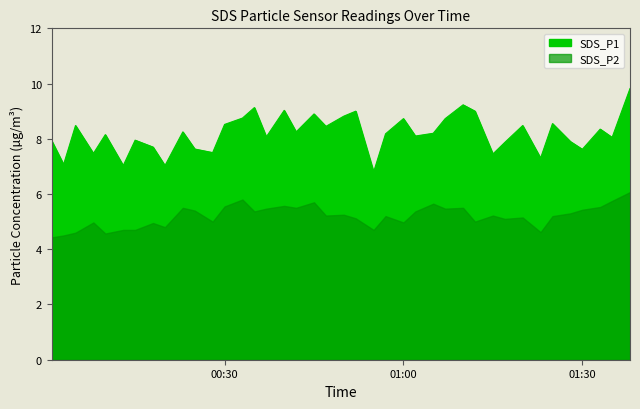

Where does the data first go above 8?

2023/06/18 00:05